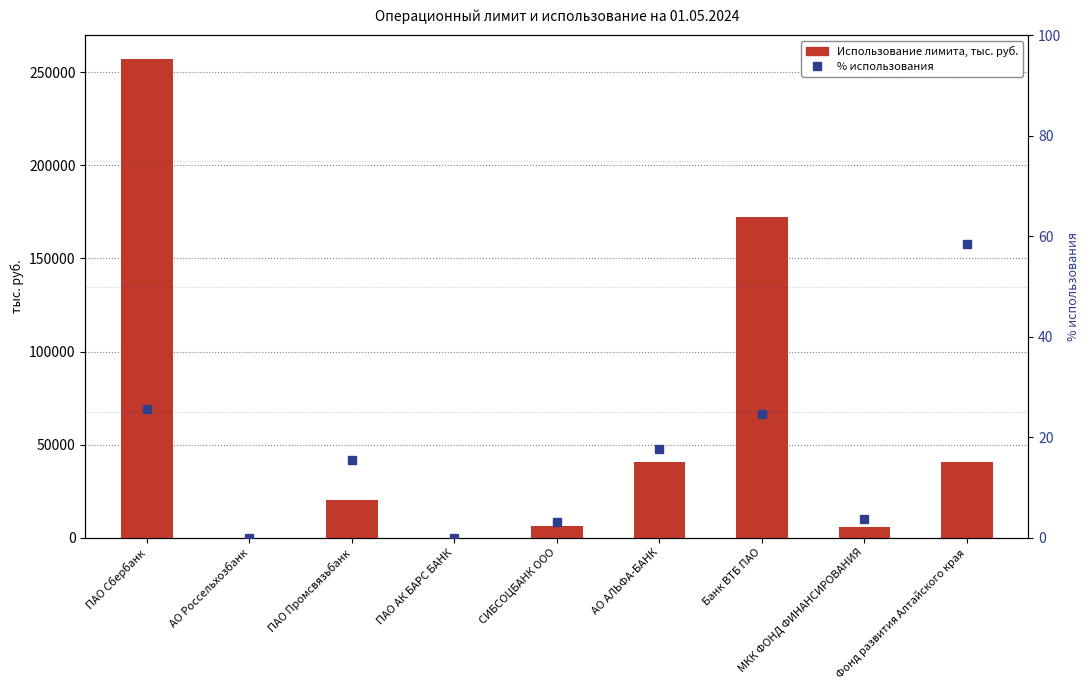

Count the number of data series in this chart.

2